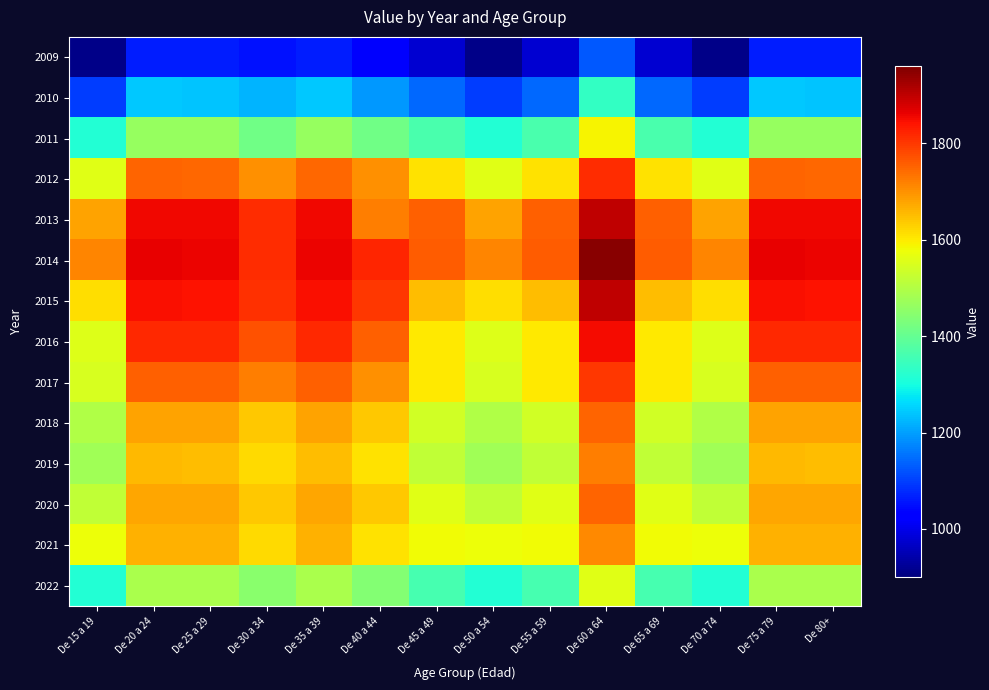

Which series has the largest total across all categories?

2014